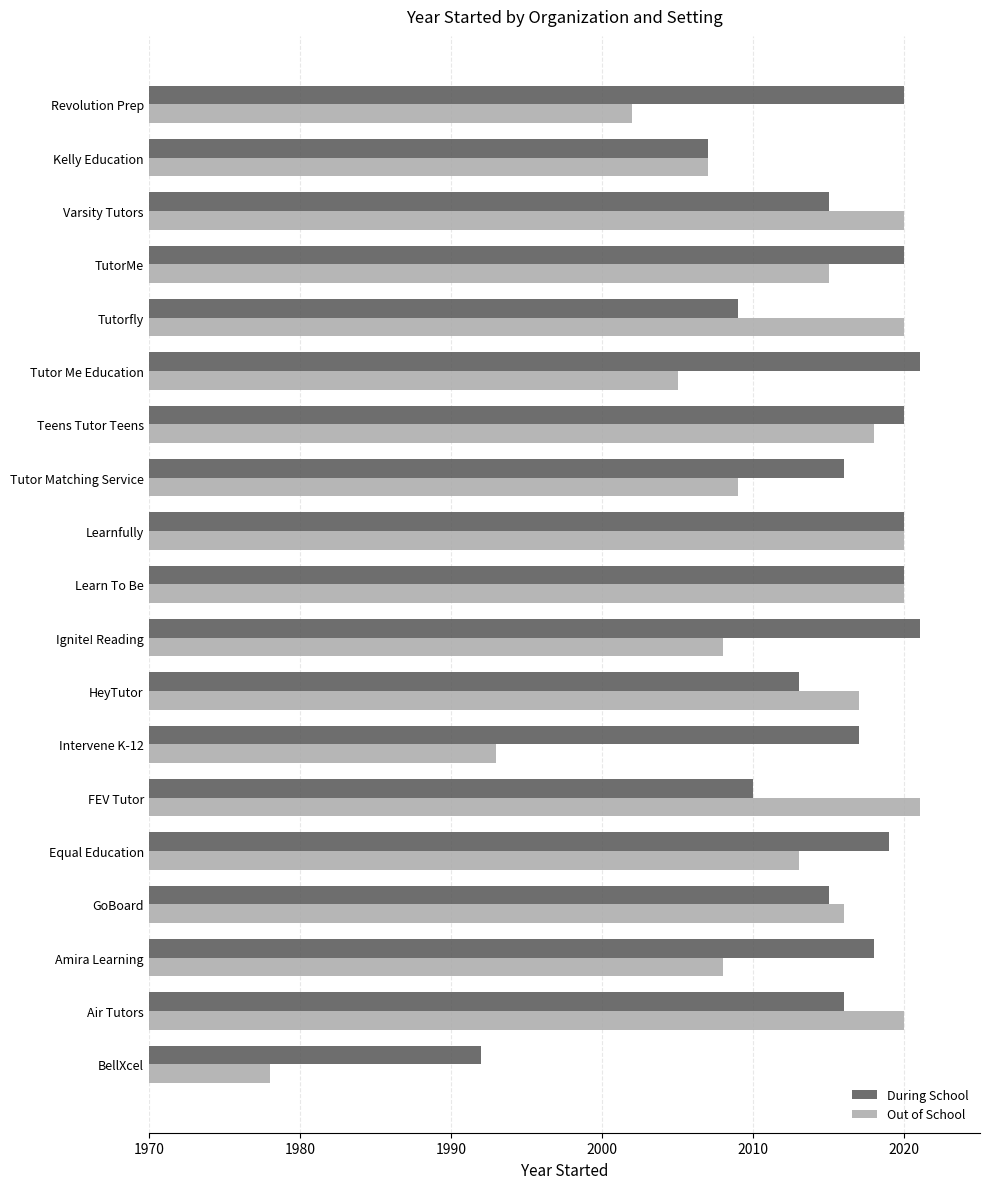

What value does the During School series have at Learn To Be?

2020